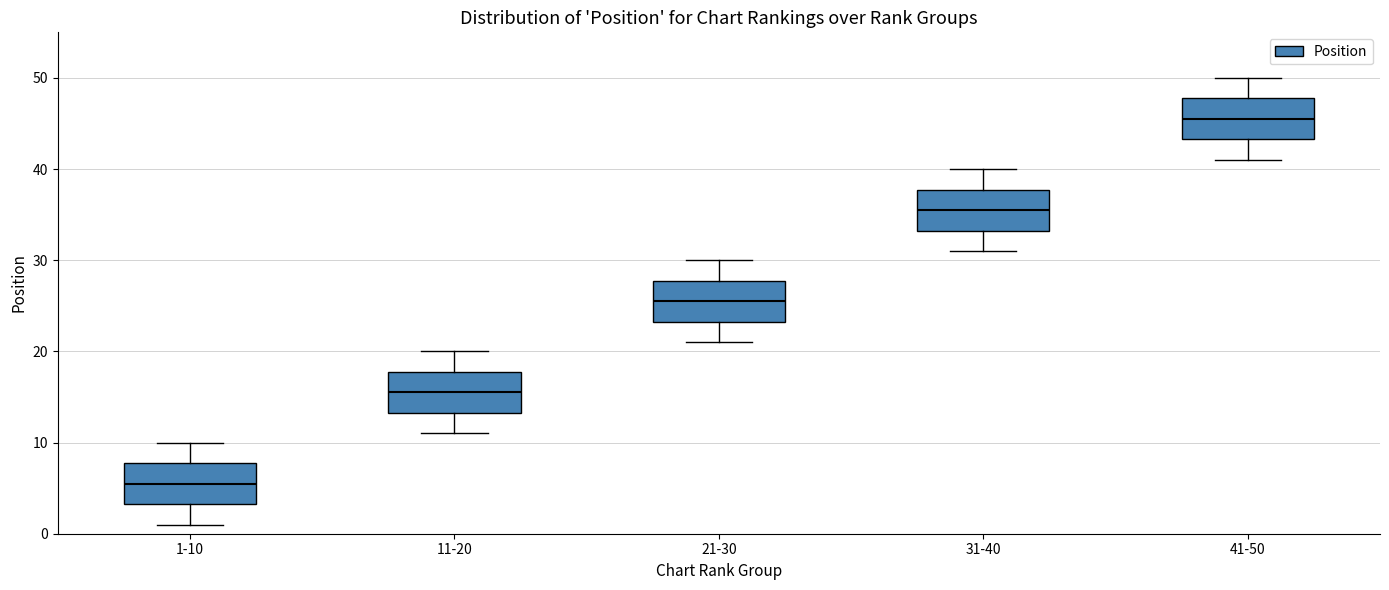

Which box's median line is the lowest?

1-10